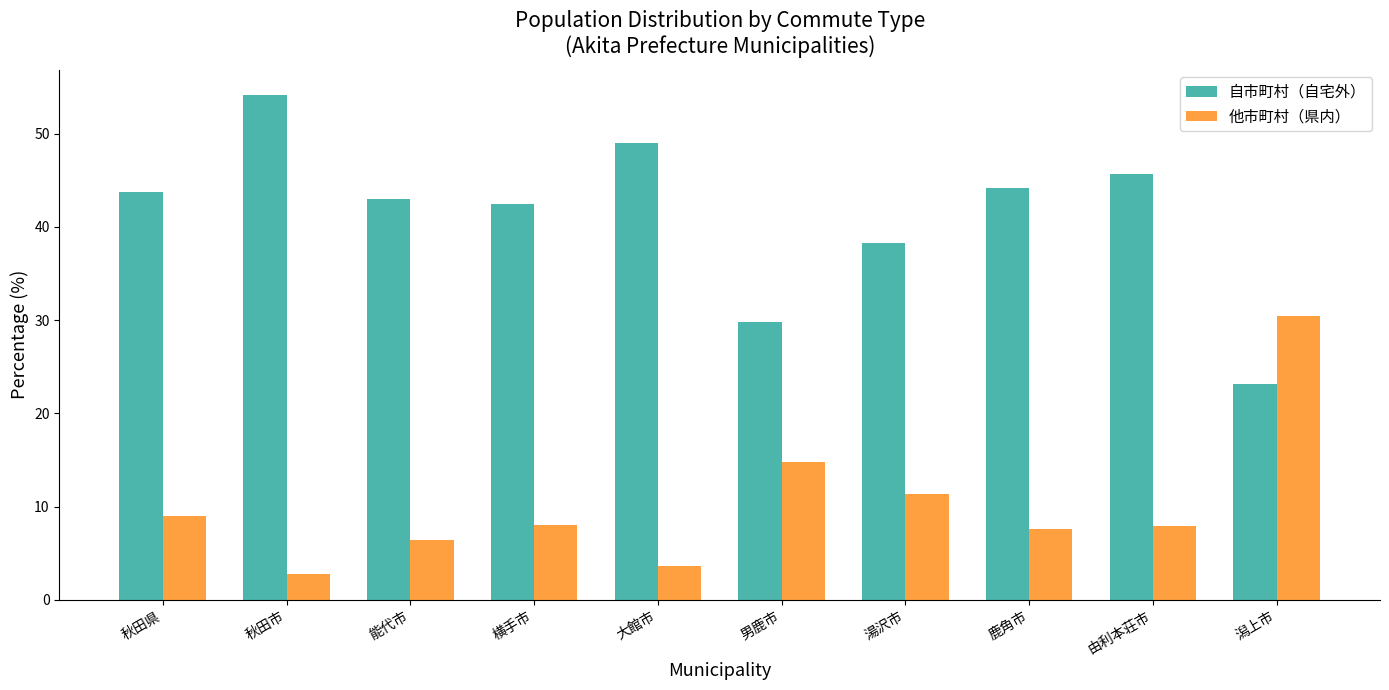

How many categories are shown in the chart?

10